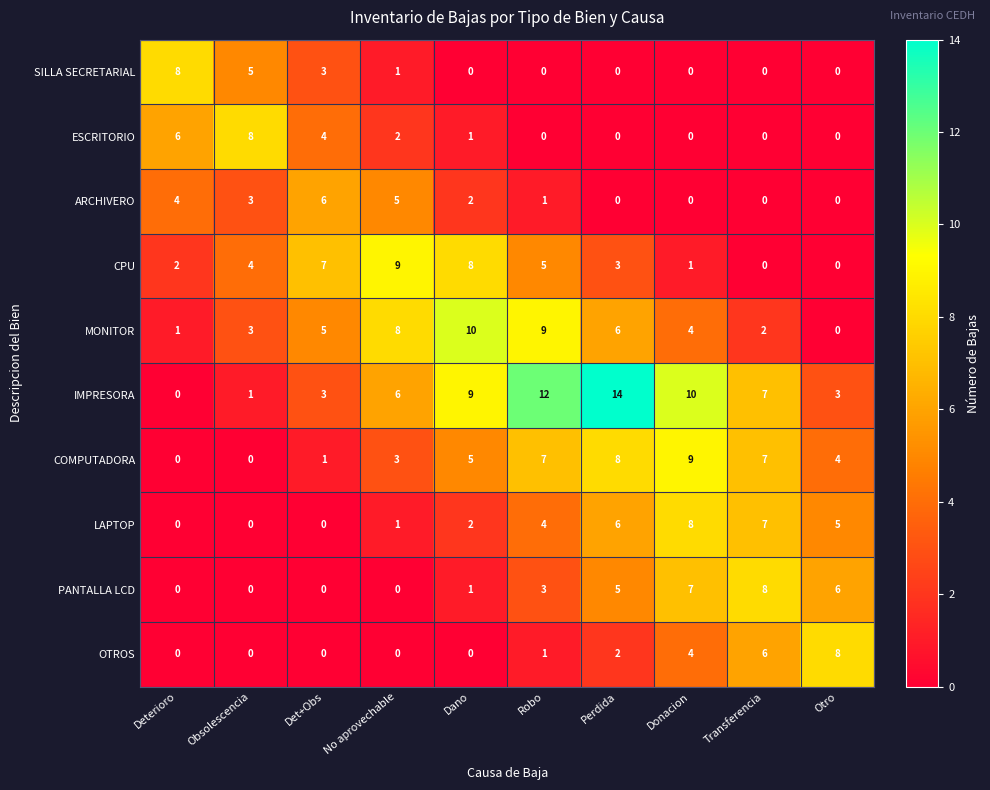

Where is ARCHIVERO nearest to the value 3?

Obsolescencia